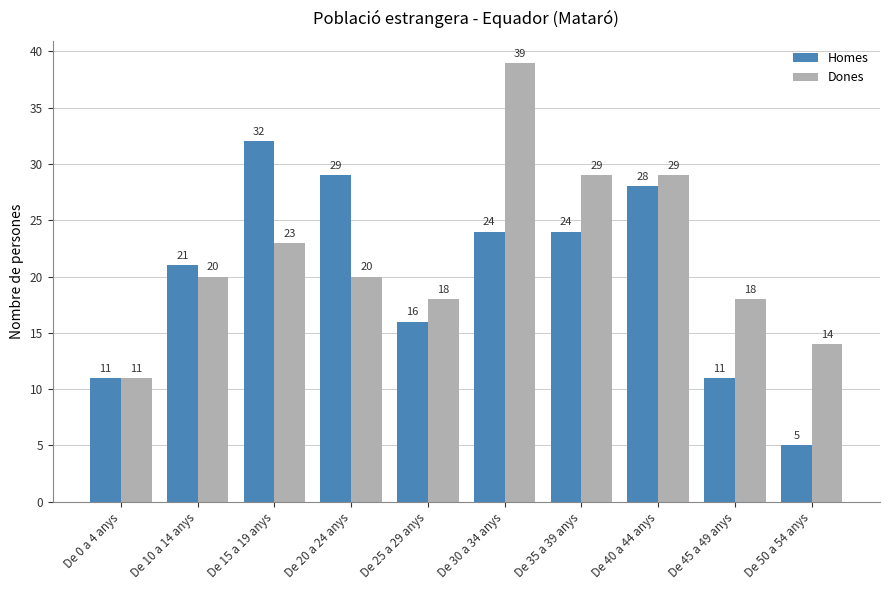

What is the spread (max minus min) of values at De 35 a 39 anys?

5